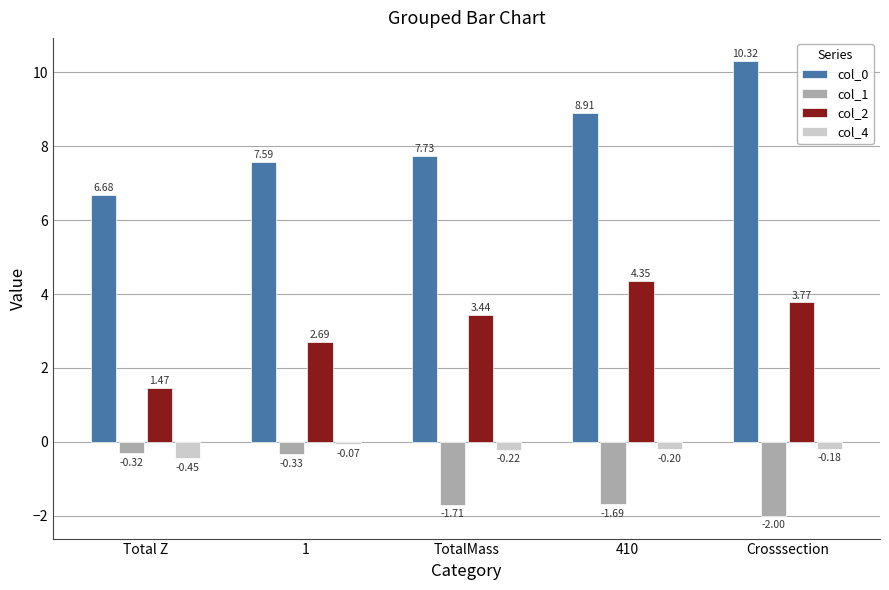

At which label does col_2 first exceed 3?

TotalMass